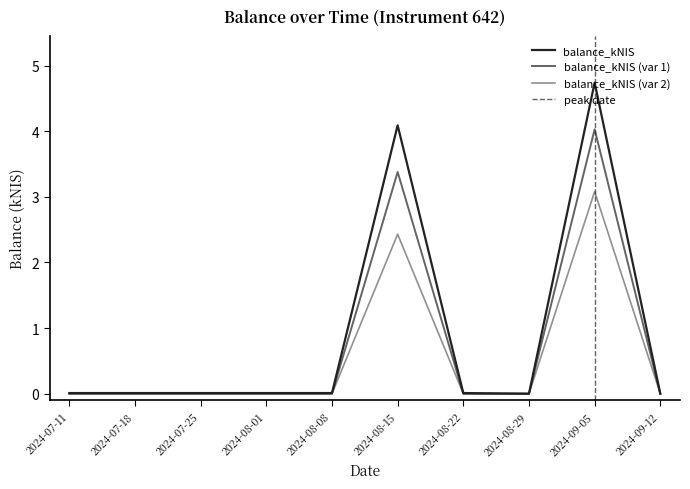

Which category has the highest value across all series?

2024-09-05